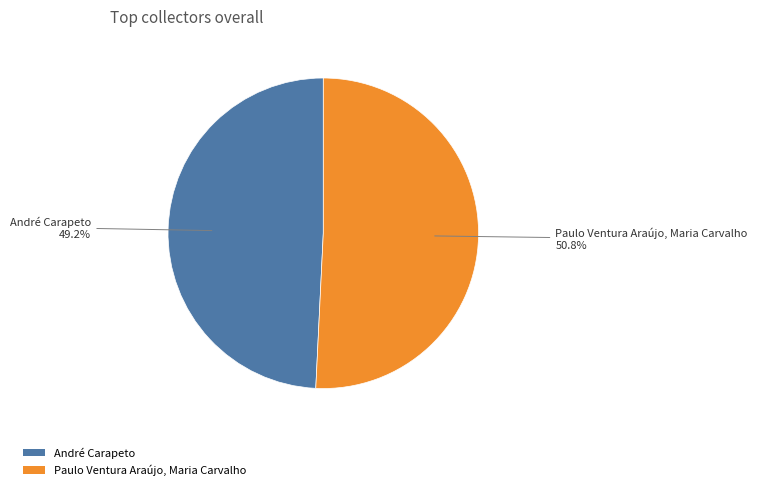

Is it true that Paulo Ventura Araújo, Maria Carvalho is 57% of the pie?

False